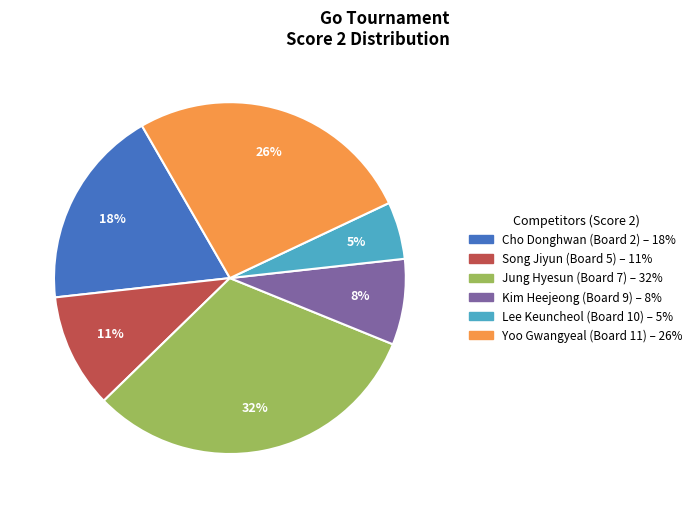

To the nearest percent, what is the average slice percentage?

17%